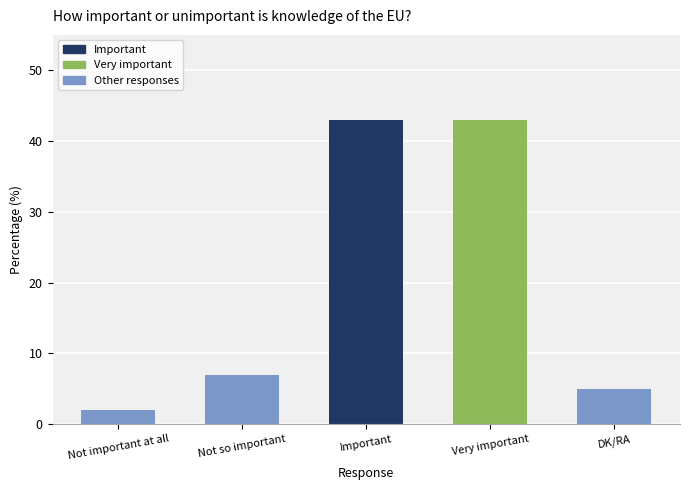

The chart shows a value of 5 at DK/RA. True or false?

True